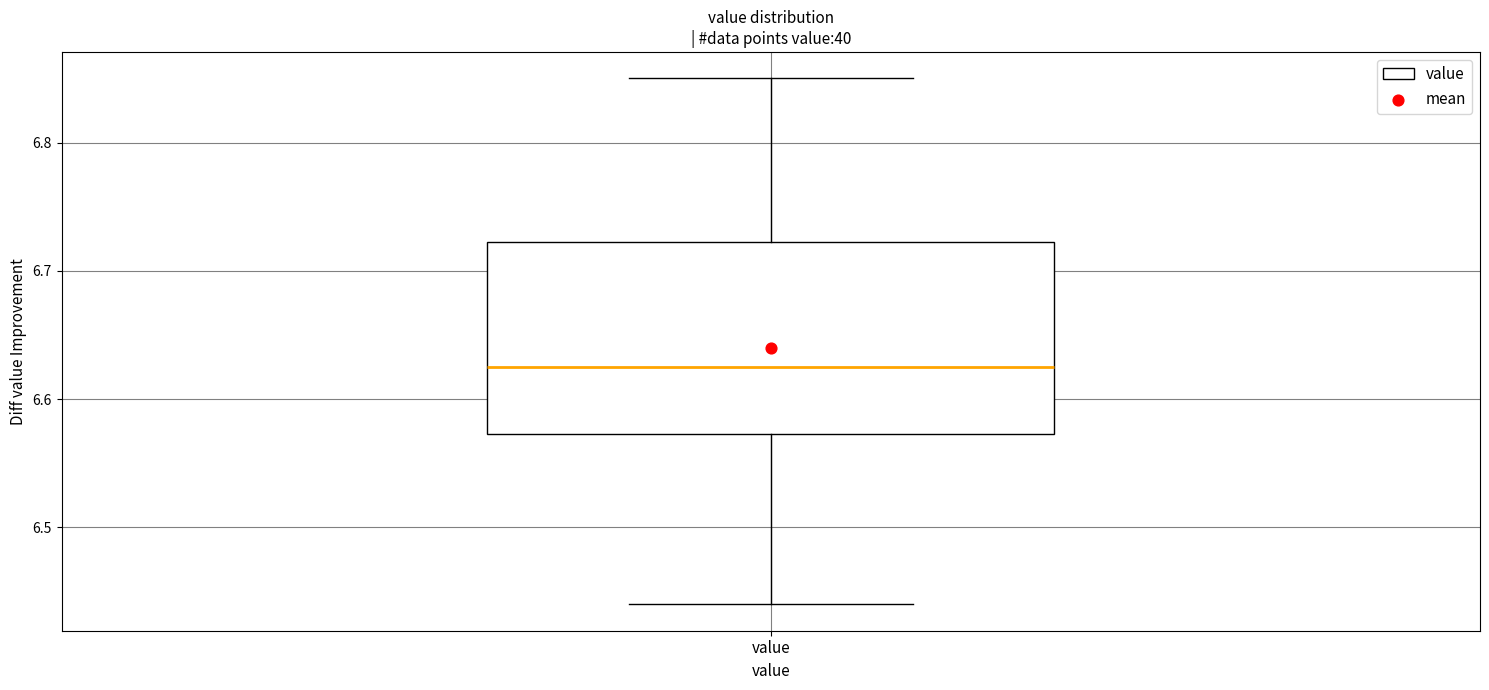

Read this box plot against the y-axis: the position of the median line, the range covered by the box, and the ends of both whiskers. The values are not printed on the chart, so give them approximately, as read against the axis.

median 6.63, box 6.57 to 6.72, whiskers 6.44 to 6.85